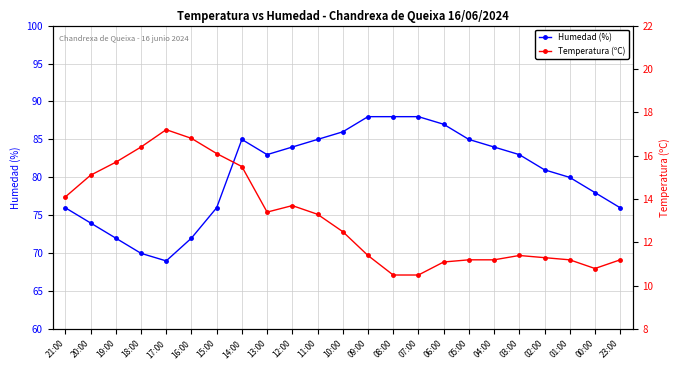

At which category is the sum across all series the highest?

14:00